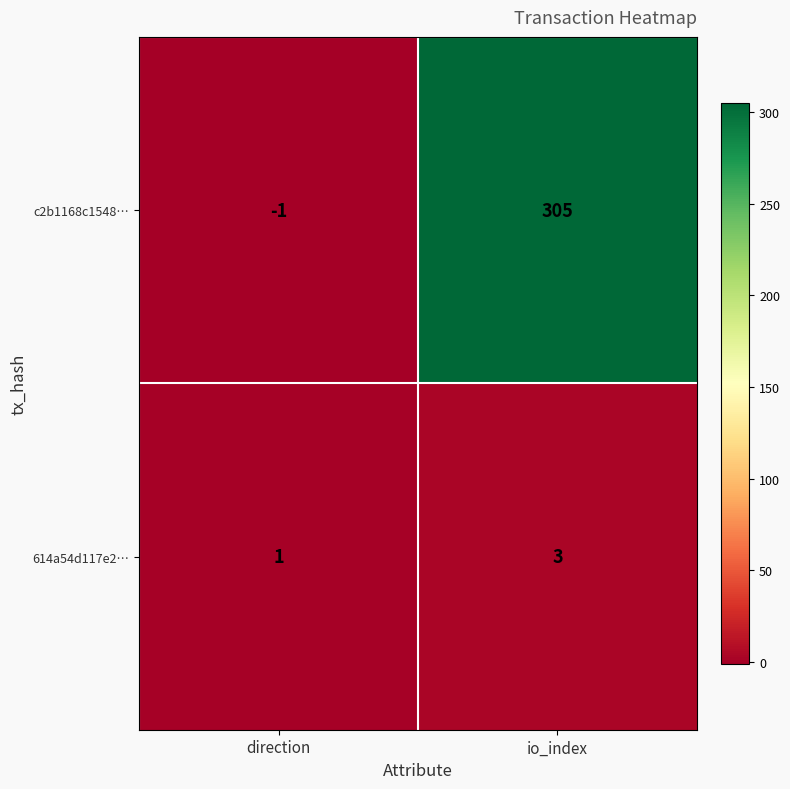

Rank the categories by 614a54d117e2… value from highest to lowest.

io_index, direction